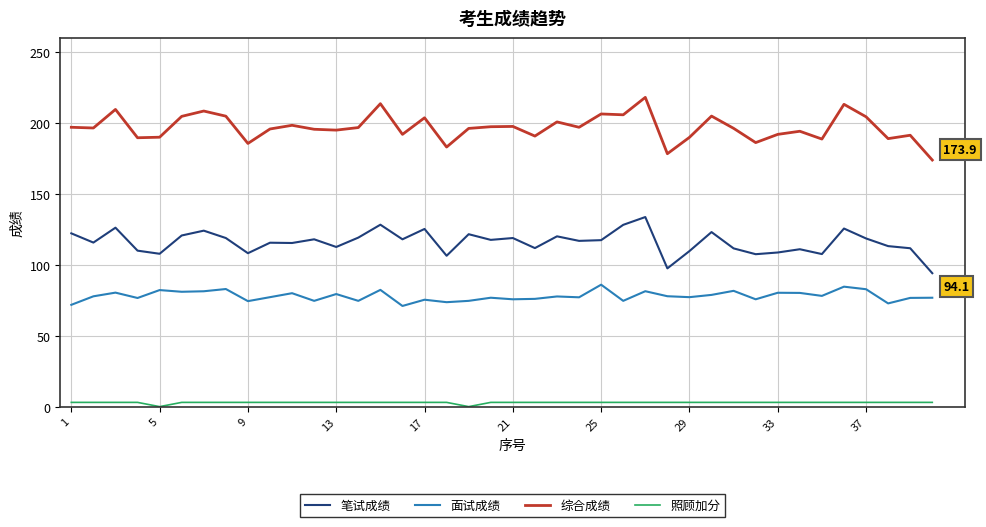

Which series has the largest total across all categories?

综合成绩